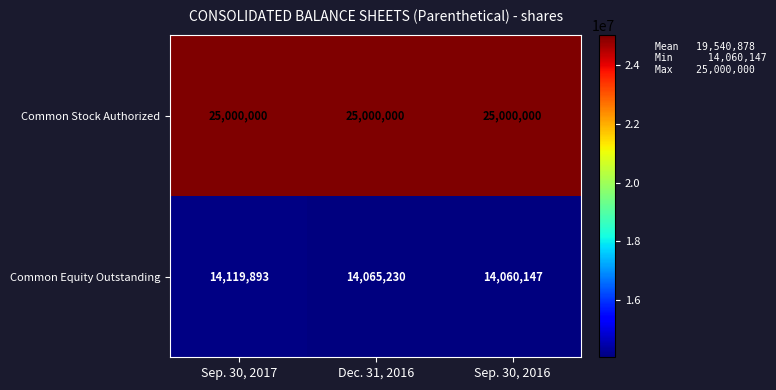

The value of Common Stock Authorized at Dec. 31, 2016 is 33726750. True or false?

False